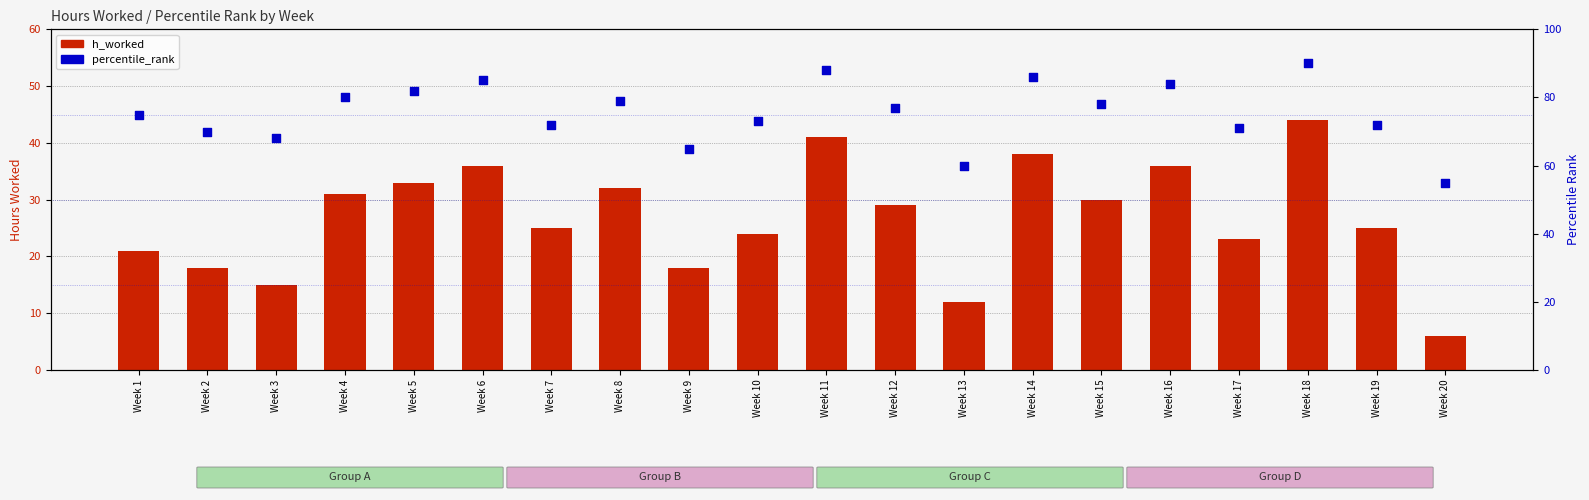

Which series has the largest Y range (max minus min)?

h_worked